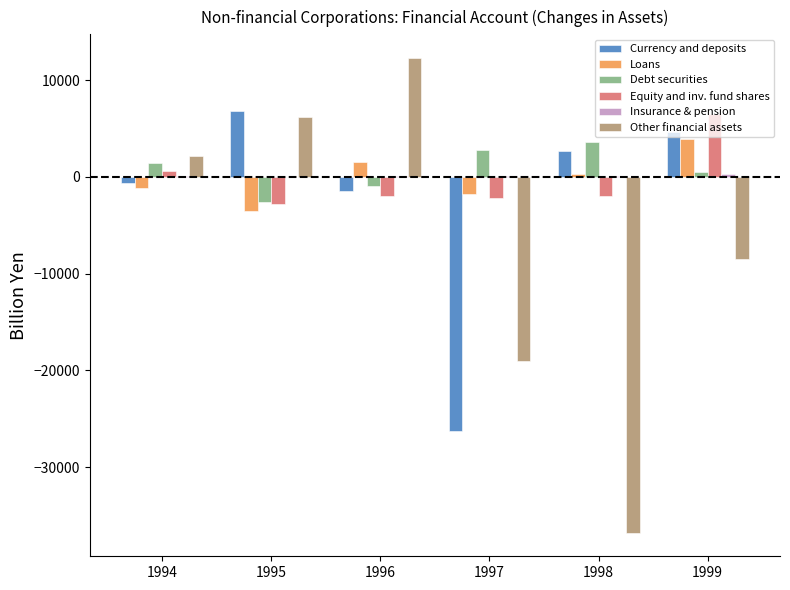

Are the bars grouped side by side (vs. stacked)?

Yes